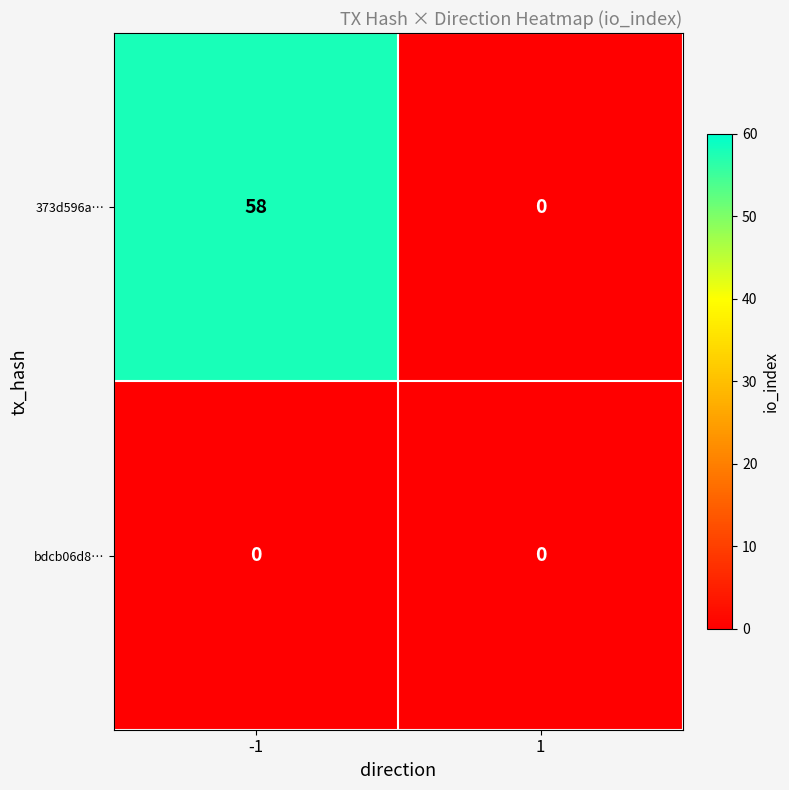

Which series changed the most between -1 and 1?

373d596a…